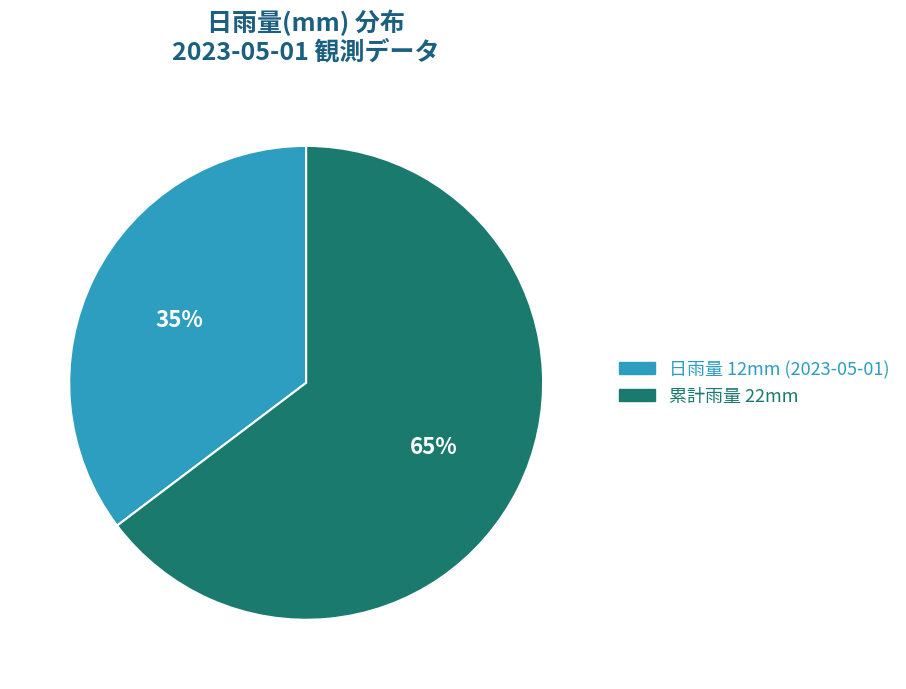

What is the majority slice?

累計雨量 22mm